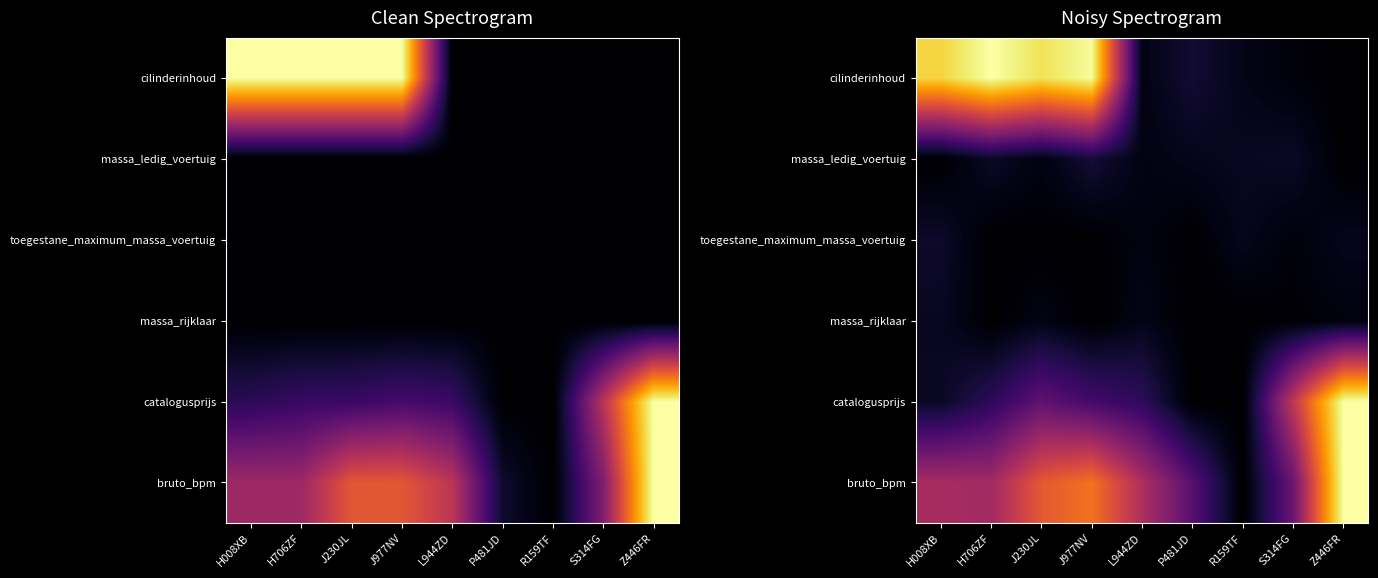

How many data points in massa_rijklaar are above 0?

5